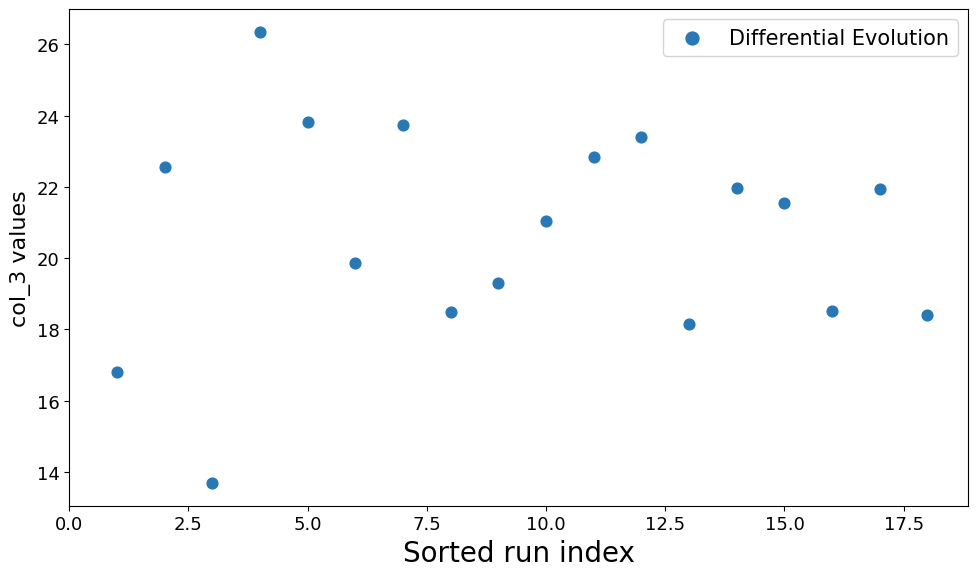

What Y value in the scatter plot is closest to 20?

19.9